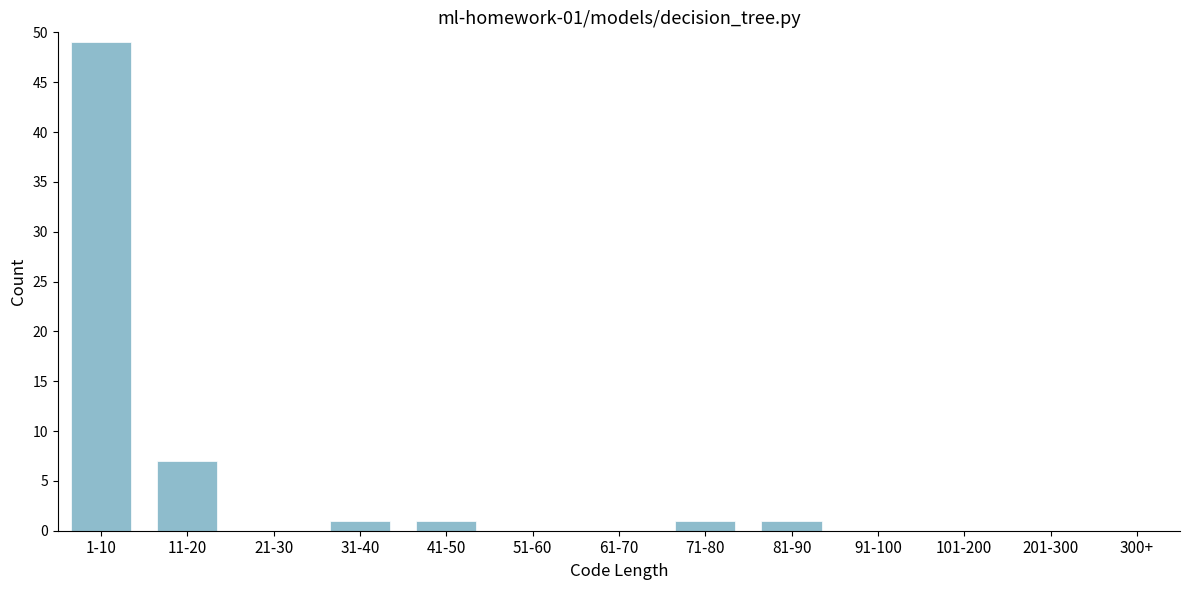

Reading left to right, what are all the values shown in this chart?

1-10=49	11-20=7	21-30=0	31-40=1	41-50=1	51-60=0	61-70=0	71-80=1	81-90=1	91-100=0	101-200=0	201-300=0	300+=0